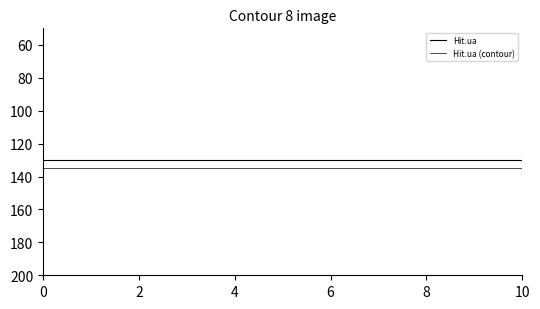

True or false: Hit.ua and Hit.ua (contour) cross at least once.

False